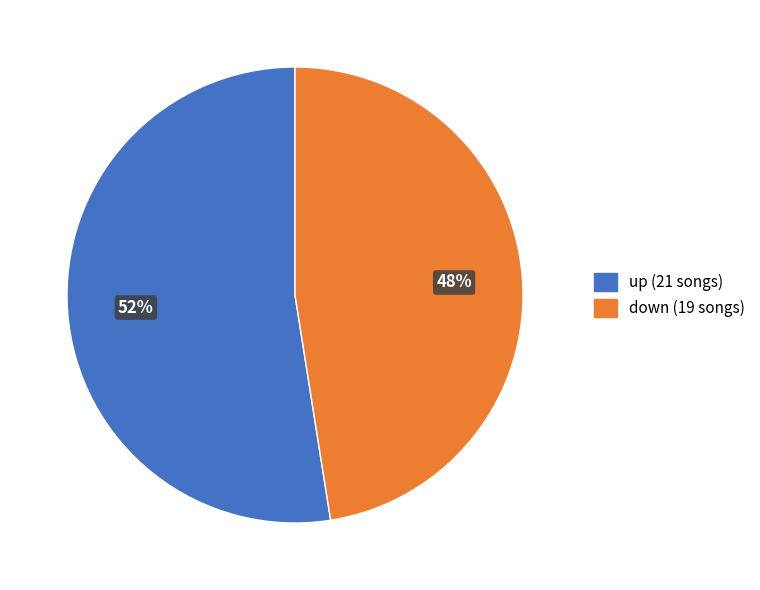

Is there any slice that represents more than half of the pie?

Yes